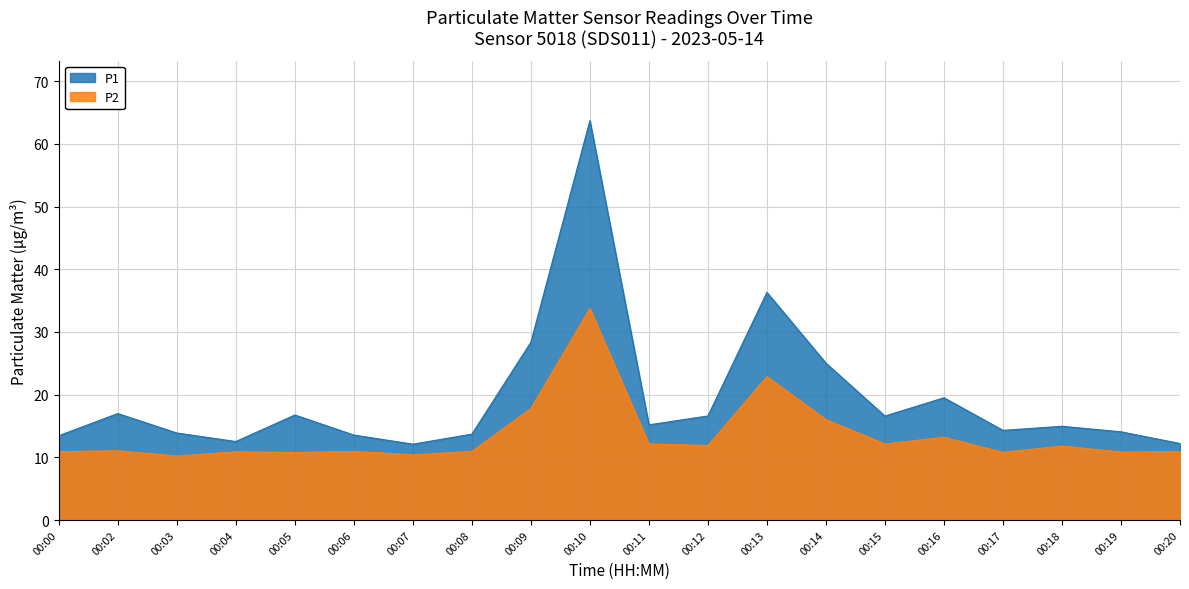

Which series has the largest total across all categories?

P1